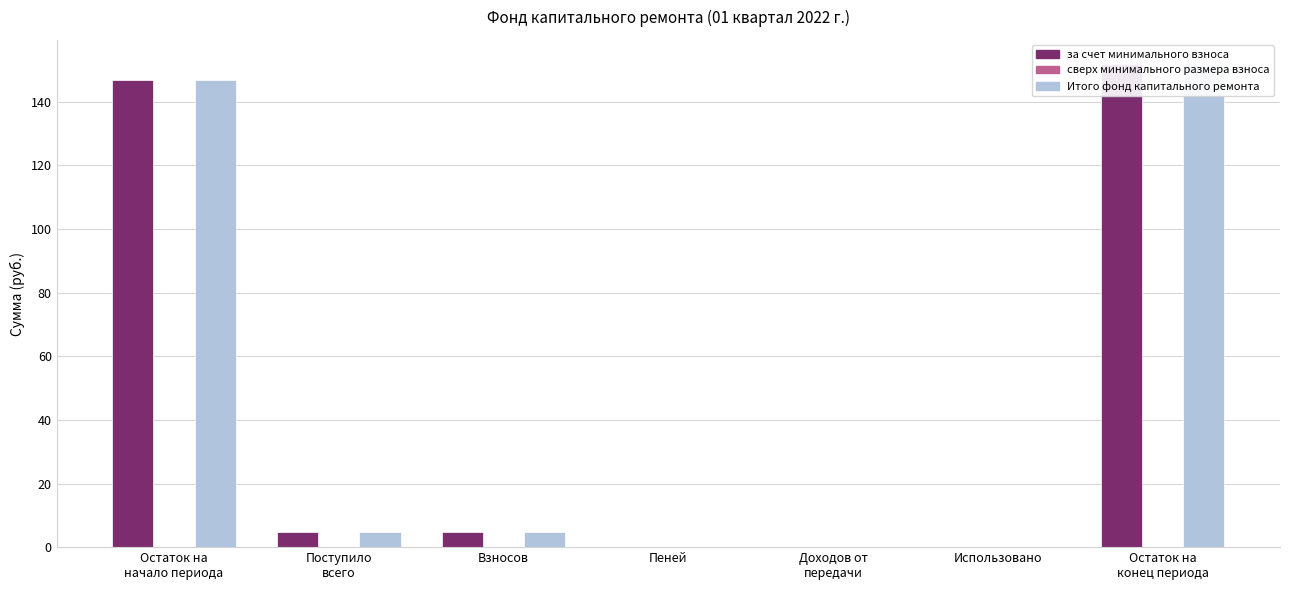

Reading left to right, transcribe all the data shown in this chart.

за счет минимального взноса: Остаток на
начало периода=147.0	Поступило
всего=4.9	Взносов=4.9	Пеней=0.0	Доходов от
передачи=0.0	Использовано=0.0	Остаток на
конец периода=151.9
сверх минимального размера взноса: Остаток на
начало периода=0.0	Поступило
всего=0.0	Взносов=0.0	Пеней=0.0	Доходов от
передачи=0.0	Использовано=0.0	Остаток на
конец периода=0.0
Итого фонд капитального ремонта: Остаток на
начало периода=147.0	Поступило
всего=4.9	Взносов=4.9	Пеней=0.0	Доходов от
передачи=0.0	Использовано=0.0	Остаток на
конец периода=151.9